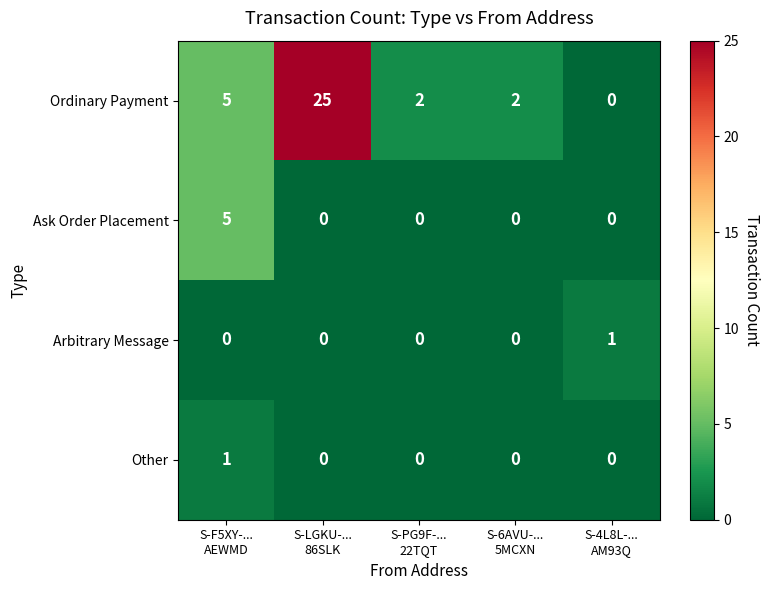

Which series has the widest spread of values?

Ordinary Payment